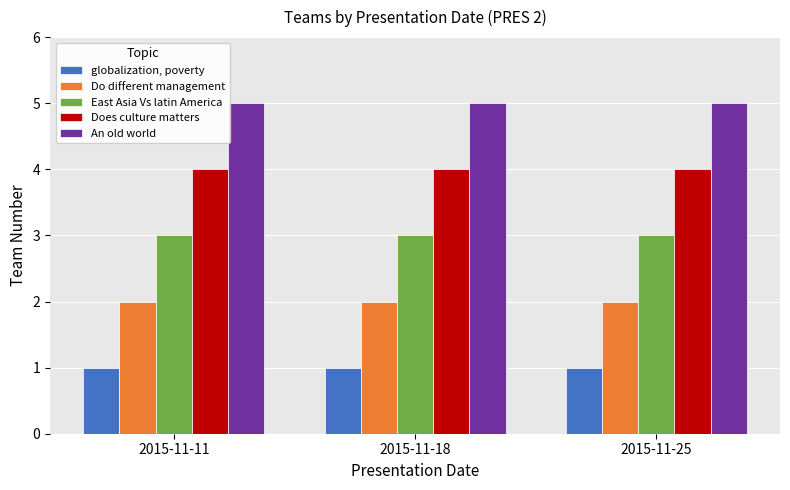

The value of globalization, poverty at 2015-11-11 is 1. True or false?

True